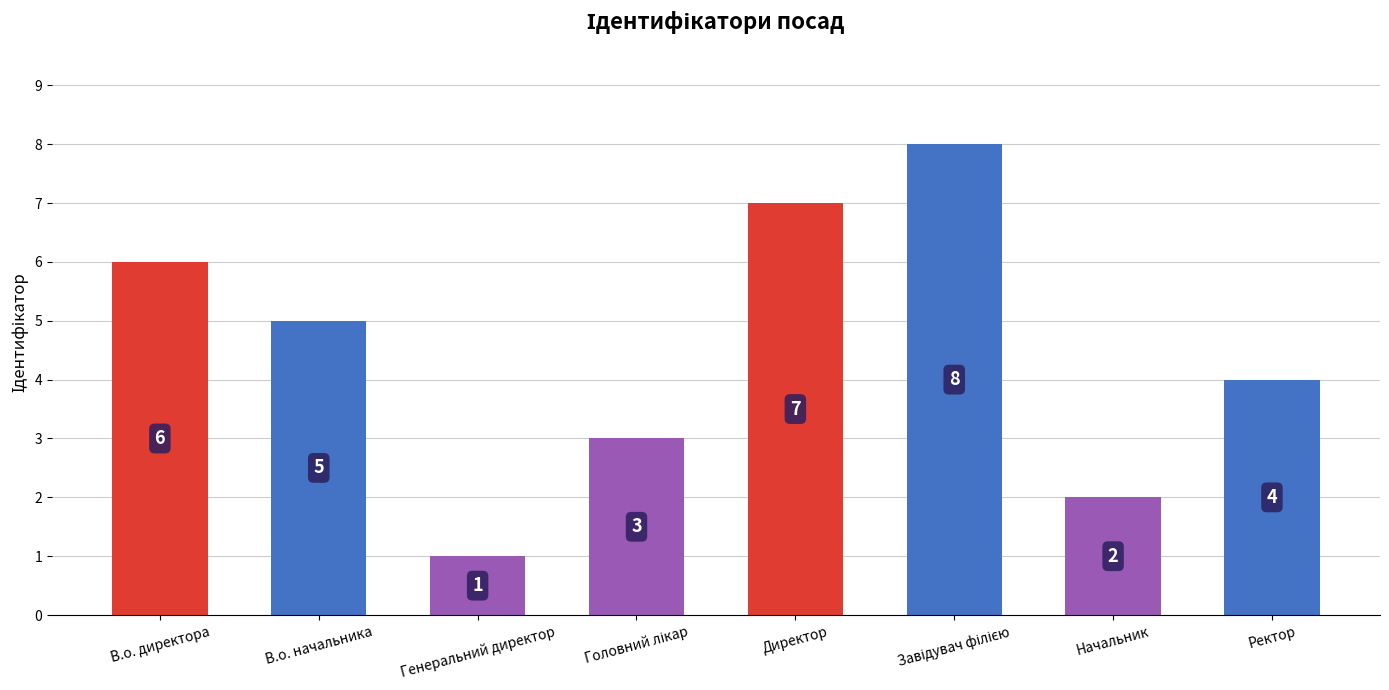

What is the value of the 3rd bar from the left?

1